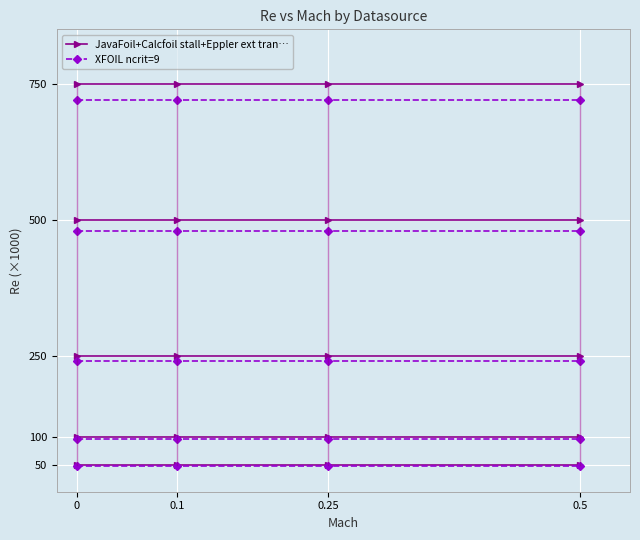

True or false: XFOIL ncrit=9 and JavaFoil+Calcfoil stall+Eppler ext tran… intersect in this chart.

False